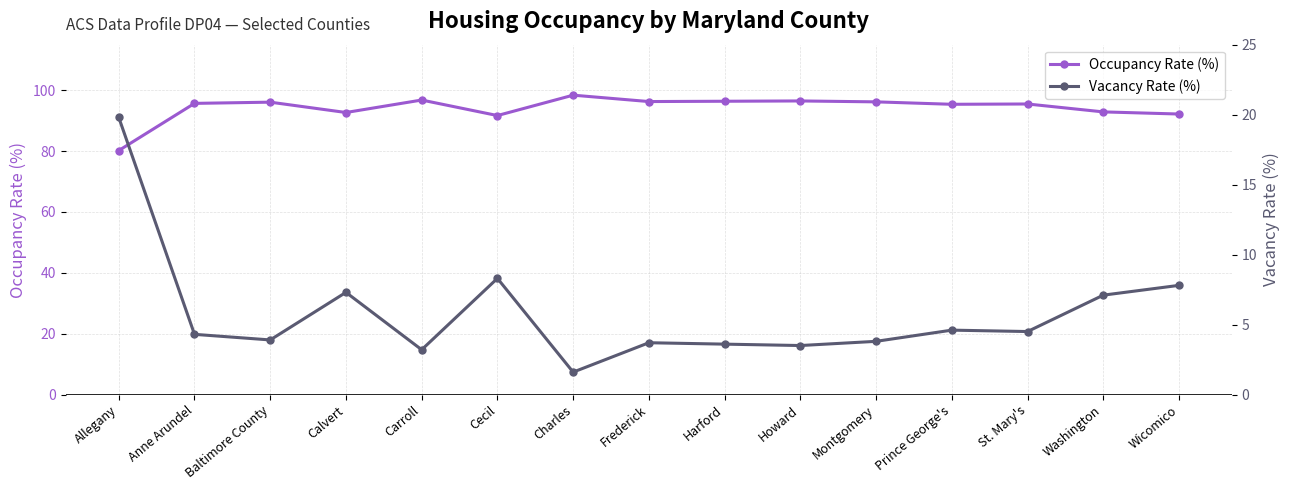

What is the label of the 8th point from the right?

Frederick